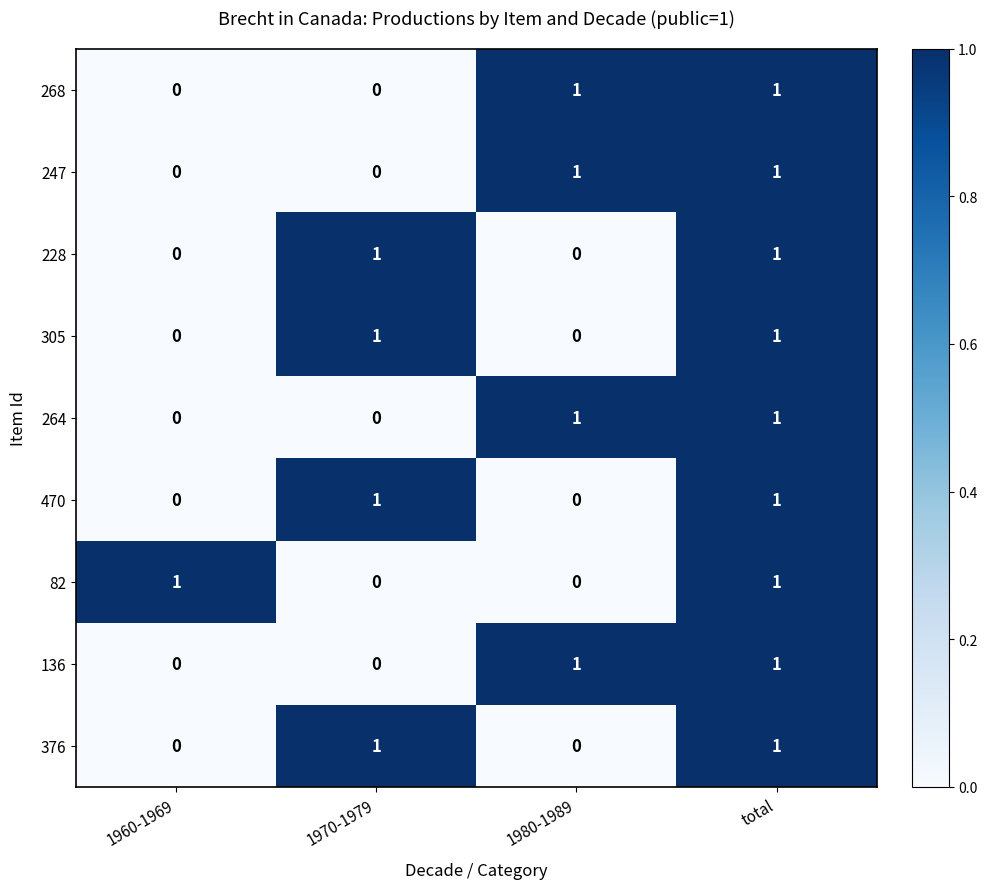

Count the 247 values in the range 0 to 1.

4